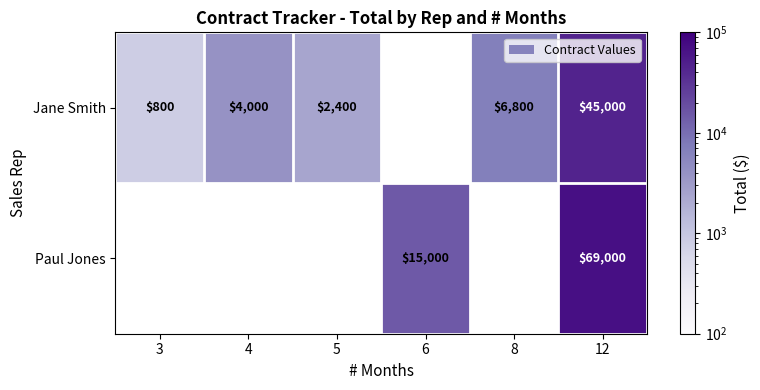

At 12, list the series in order from largest to smallest.

Paul Jones, Jane Smith